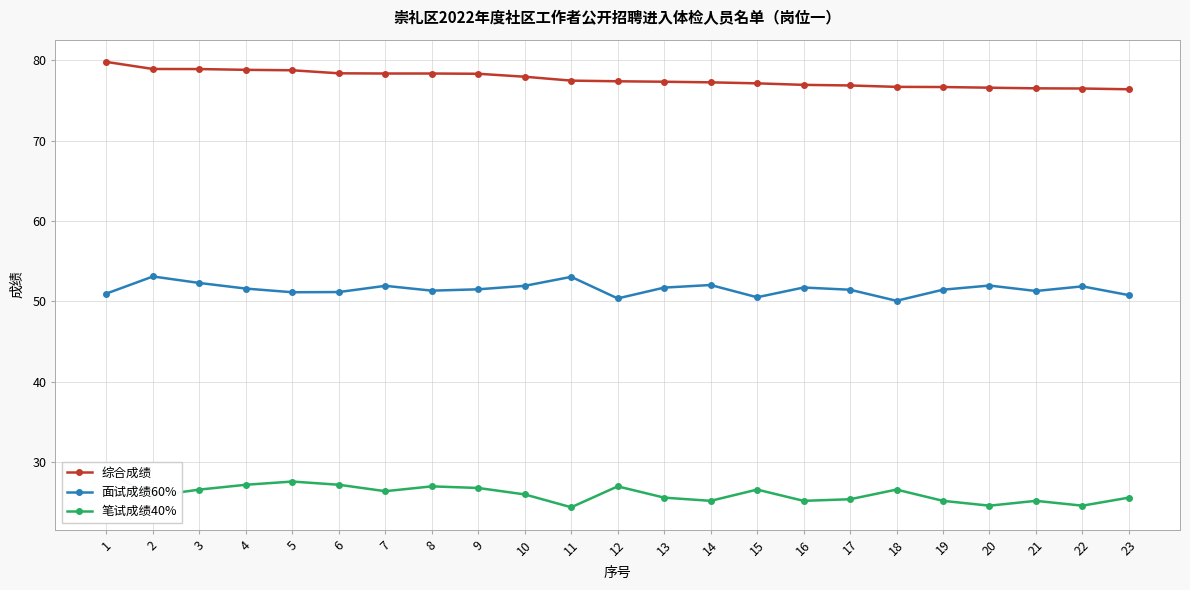

At how many categories does at least one series exceed 29?

23